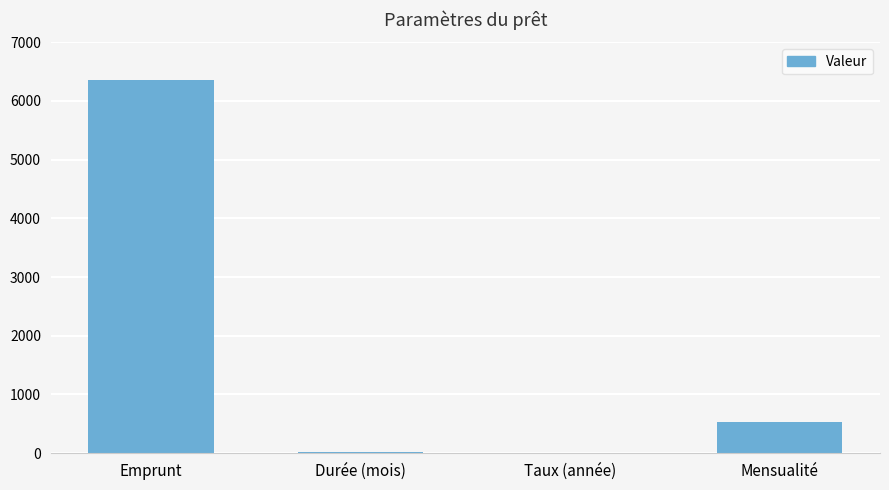

The chart shows a value of 8414.0 at Emprunt. True or false?

False